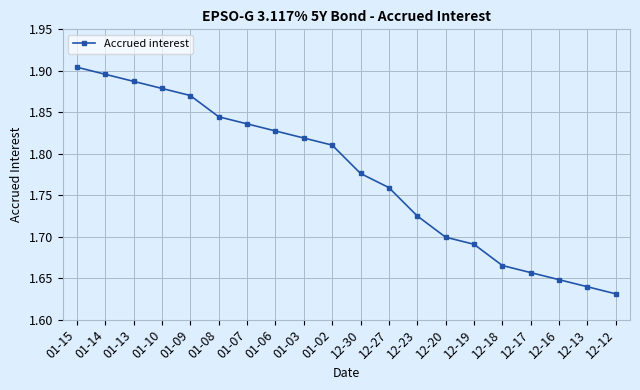

What is the difference between the maximum and minimum values?

0.3